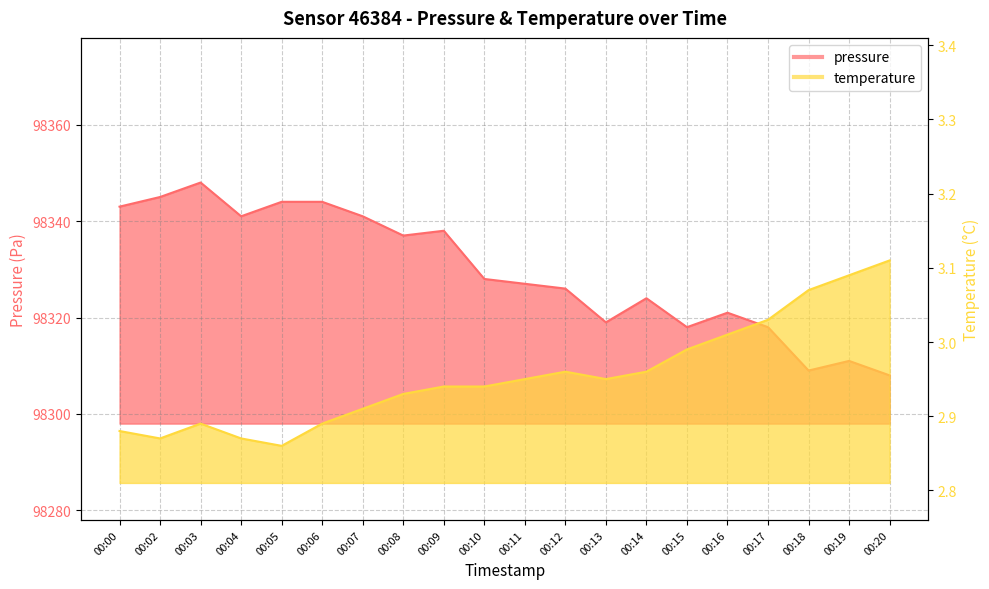

List the series in order of their peak value, highest first.

pressure, temperature